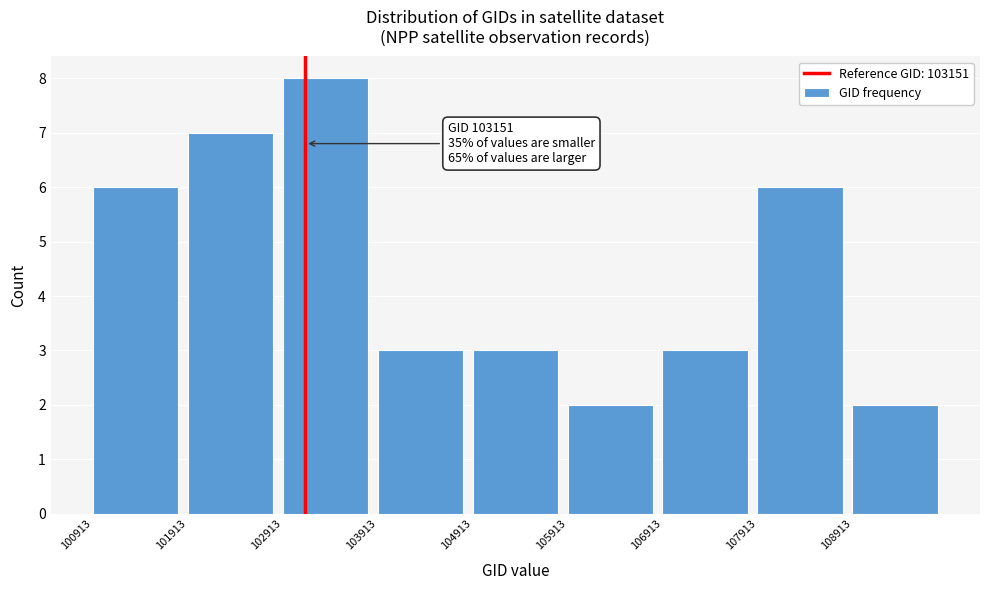

Over which range of the x-axis is the bar tallest?

102900 to 103900